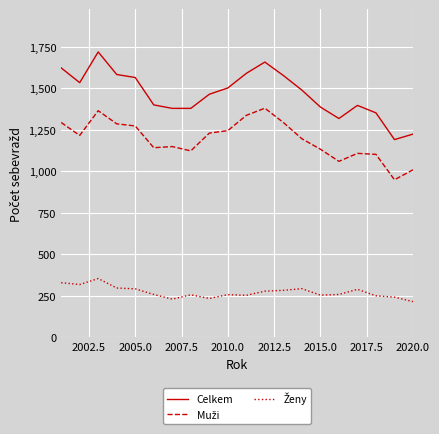

What is the difference between the maximum and minimum values in the Celkem series?

528